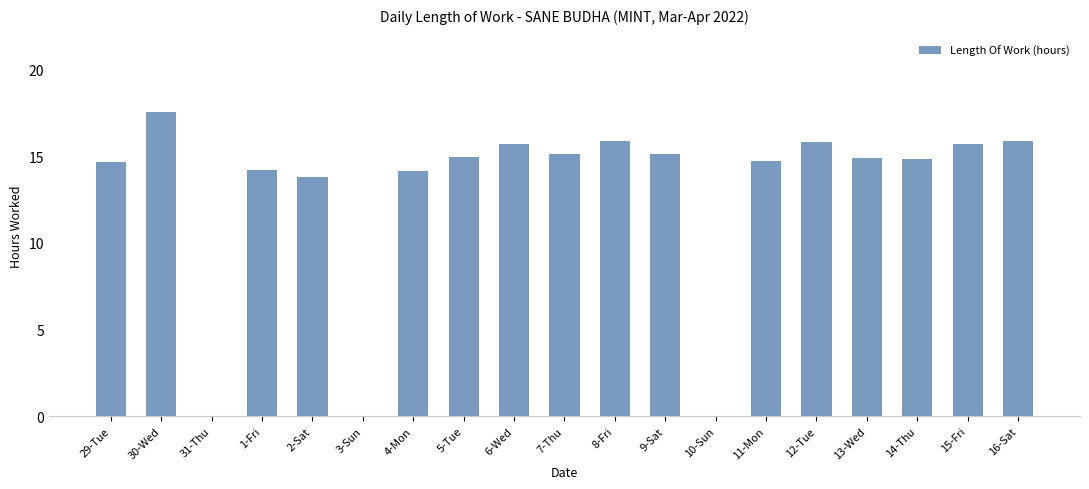

Are the bars horizontal?

No